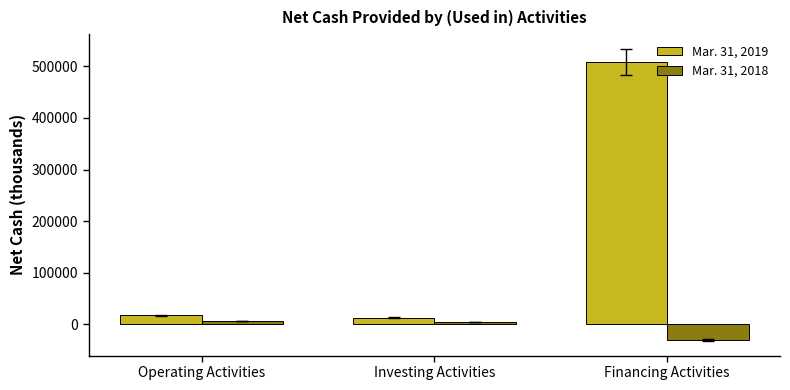

What is the value of the Mar. 31, 2018 bar at the 2nd from the left?

4236